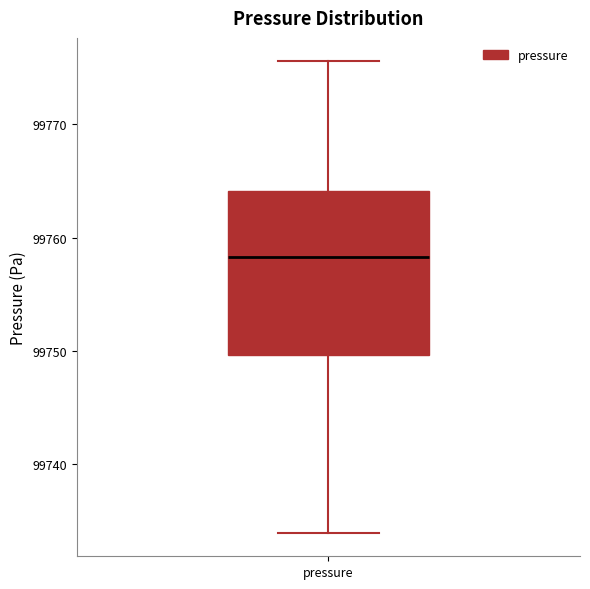

Transcribe this box plot: give where the median line is, the range the box spans, and where the two whiskers end, as read against the y-axis. The values are not printed on the chart, so give them approximately, as read against the axis.

median 99758, box 99750 to 99764, whiskers 99734 to 99776